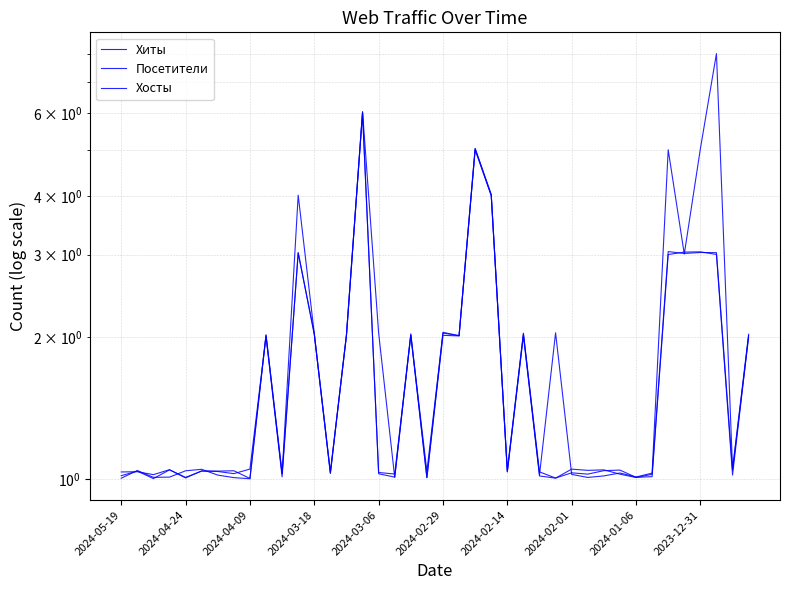

Which series has the widest spread of values?

Хиты